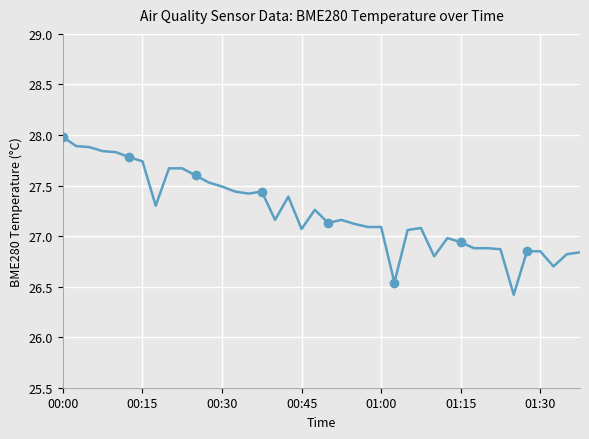

What position from the left is 01:15?

31